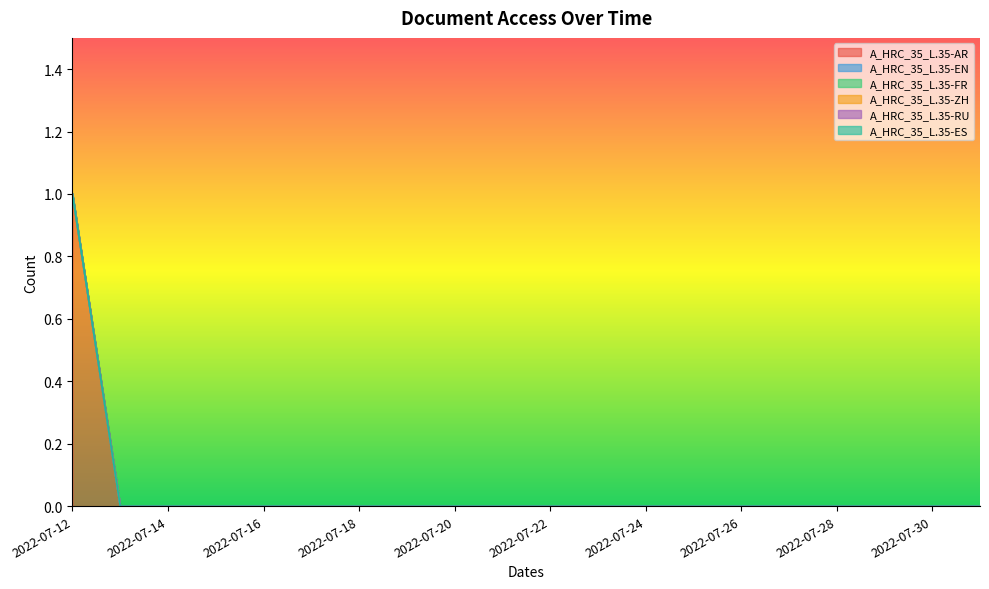

Reading right to left, transcribe all the data shown in this chart.

A_HRC_35_L.35-AR: 2022-07-31=0	2022-07-30=0	2022-07-29=0	2022-07-28=0	2022-07-27=0	2022-07-26=0	2022-07-25=0	2022-07-24=0	2022-07-23=0	2022-07-22=0	2022-07-21=0	2022-07-20=0	2022-07-19=0	2022-07-18=0	2022-07-17=0	2022-07-16=0	2022-07-15=0	2022-07-14=0	2022-07-13=0	2022-07-12=1
A_HRC_35_L.35-EN: 2022-07-31=0	2022-07-30=0	2022-07-29=0	2022-07-28=0	2022-07-27=0	2022-07-26=0	2022-07-25=0	2022-07-24=0	2022-07-23=0	2022-07-22=0	2022-07-21=0	2022-07-20=0	2022-07-19=0	2022-07-18=0	2022-07-17=0	2022-07-16=0	2022-07-15=0	2022-07-14=0	2022-07-13=0	2022-07-12=0
A_HRC_35_L.35-FR: 2022-07-31=0	2022-07-30=0	2022-07-29=0	2022-07-28=0	2022-07-27=0	2022-07-26=0	2022-07-25=0	2022-07-24=0	2022-07-23=0	2022-07-22=0	2022-07-21=0	2022-07-20=0	2022-07-19=0	2022-07-18=0	2022-07-17=0	2022-07-16=0	2022-07-15=0	2022-07-14=0	2022-07-13=0	2022-07-12=0
A_HRC_35_L.35-ZH: 2022-07-31=0	2022-07-30=0	2022-07-29=0	2022-07-28=0	2022-07-27=0	2022-07-26=0	2022-07-25=0	2022-07-24=0	2022-07-23=0	2022-07-22=0	2022-07-21=0	2022-07-20=0	2022-07-19=0	2022-07-18=0	2022-07-17=0	2022-07-16=0	2022-07-15=0	2022-07-14=0	2022-07-13=0	2022-07-12=0
A_HRC_35_L.35-RU: 2022-07-31=0	2022-07-30=0	2022-07-29=0	2022-07-28=0	2022-07-27=0	2022-07-26=0	2022-07-25=0	2022-07-24=0	2022-07-23=0	2022-07-22=0	2022-07-21=0	2022-07-20=0	2022-07-19=0	2022-07-18=0	2022-07-17=0	2022-07-16=0	2022-07-15=0	2022-07-14=0	2022-07-13=0	2022-07-12=0
A_HRC_35_L.35-ES: 2022-07-31=0	2022-07-30=0	2022-07-29=0	2022-07-28=0	2022-07-27=0	2022-07-26=0	2022-07-25=0	2022-07-24=0	2022-07-23=0	2022-07-22=0	2022-07-21=0	2022-07-20=0	2022-07-19=0	2022-07-18=0	2022-07-17=0	2022-07-16=0	2022-07-15=0	2022-07-14=0	2022-07-13=0	2022-07-12=0